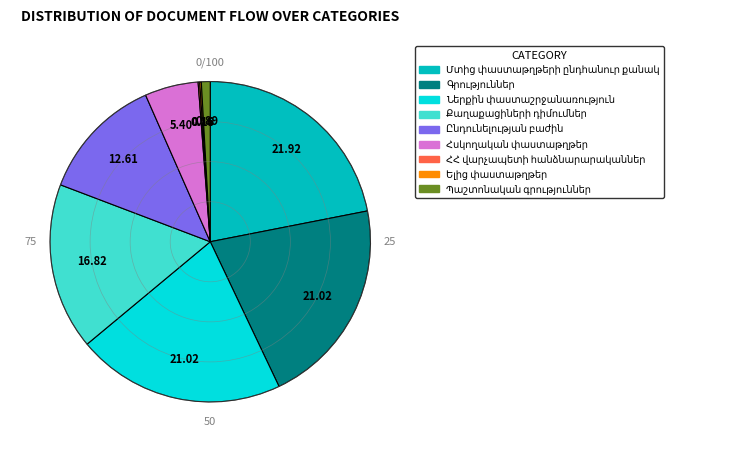

Is there a majority slice in this chart?

No